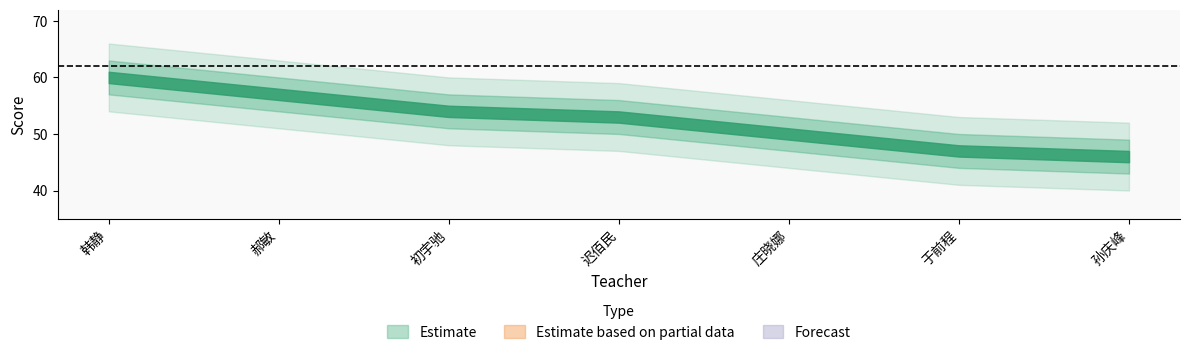

At which category does the chart reach its minimum across all series?

孙庆峰